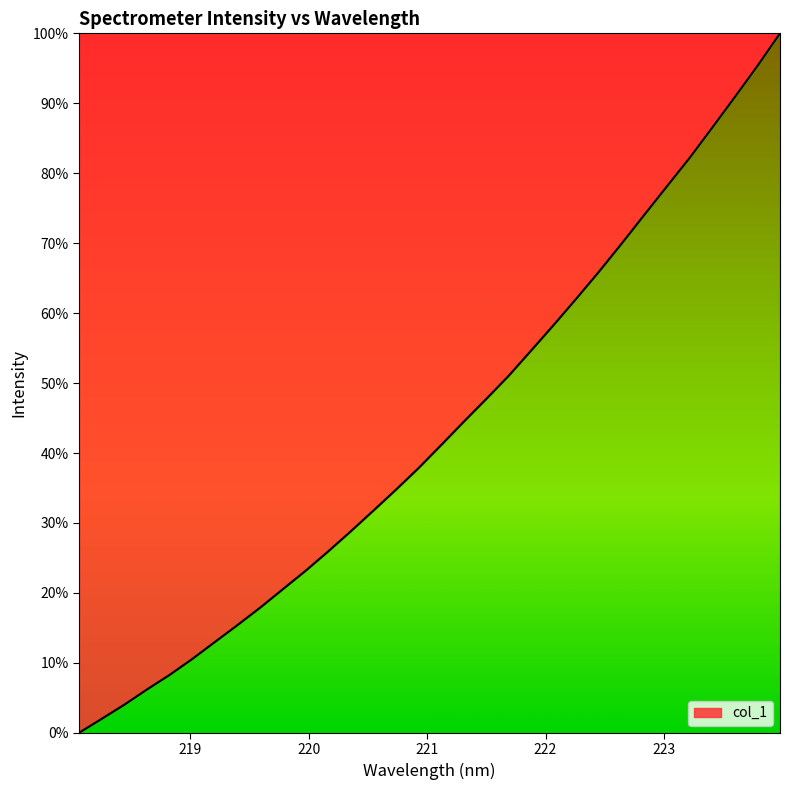

Reading left to right, what are all the values shown in this chart?

0.0	2.0	4.0	6.2	8.3	10.5	13.0	15.4	17.9	20.5	23.1	25.9	28.8	31.7	34.7	37.8	41.1	44.5	47.7	51.1	54.7	58.4	62.1	66.0	70.0	74.1	78.1	82.2	86.5	90.9	95.3	100.0